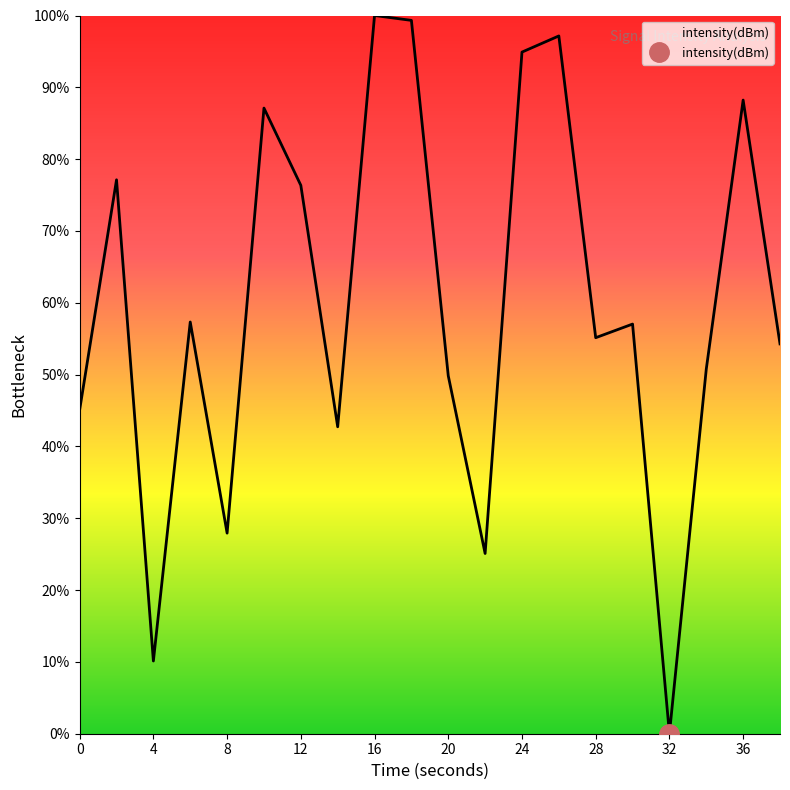

What is the greatest value displayed?

100.0